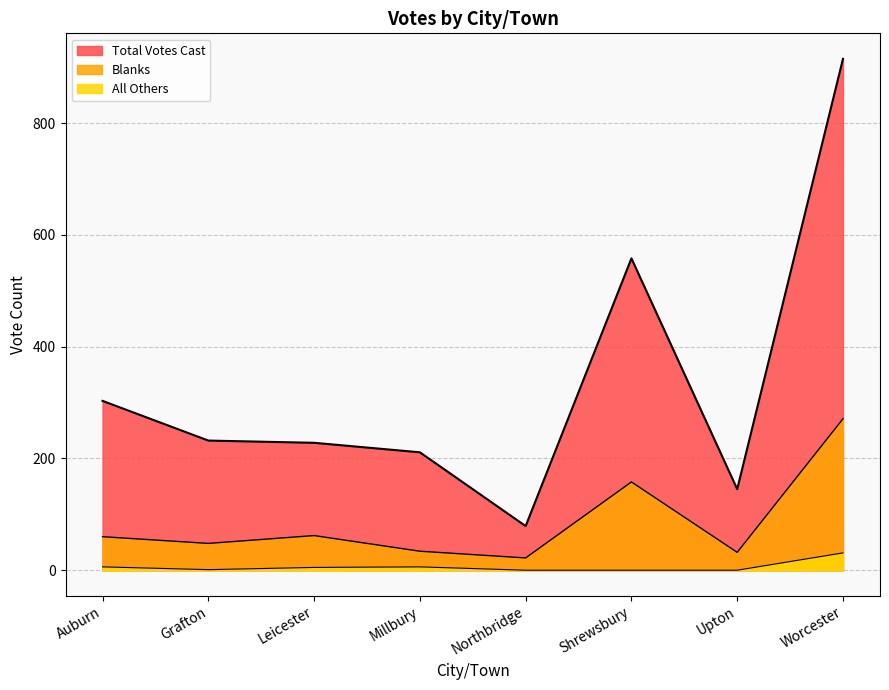

Reading left to right, what are all the values shown in this chart?

Blanks: Auburn=60	Grafton=48	Leicester=62	Millbury=34	Northbridge=22	Shrewsbury=158	Upton=32	Worcester=271
Total Votes Cast: Auburn=303	Grafton=232	Leicester=228	Millbury=211	Northbridge=79	Shrewsbury=558	Upton=145	Worcester=915
All Others: Auburn=6	Grafton=1	Leicester=5	Millbury=6	Northbridge=0	Shrewsbury=0	Upton=0	Worcester=31